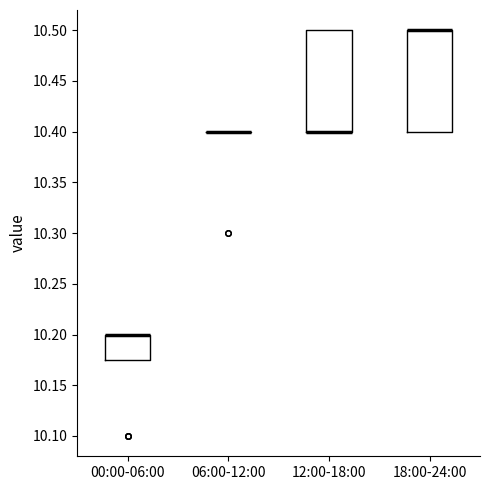

Reading left to right, transcribe this box plot: for each box, give where its median line is, the range the box spans, and where its two whiskers end, as read against the y-axis. The values are not printed on the chart, so give them approximately, as read against the axis.

00:00-06:00: median 10.200 (drawn on the box's upper edge), box 10.175 to 10.200, whiskers 10.175 to 10.200
06:00-12:00: box collapsed to a line at 10.400, whiskers 10.400 to 10.400
12:00-18:00: median 10.400 (drawn on the box's lower edge), box 10.400 to 10.500, whiskers 10.400 to 10.500
18:00-24:00: median 10.500 (drawn on the box's upper edge), box 10.400 to 10.500, whiskers 10.400 to 10.500